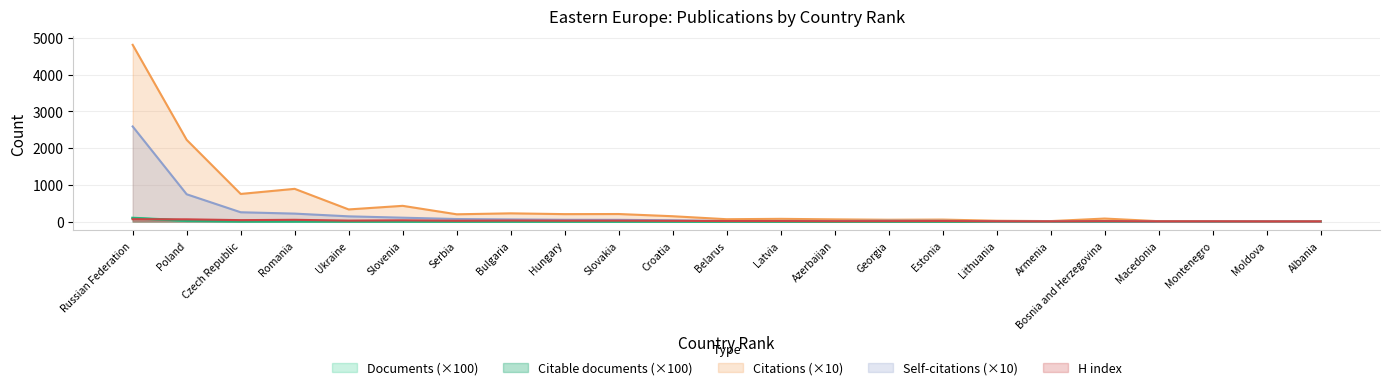

What is the sum of all Self-citations values?

4431.2